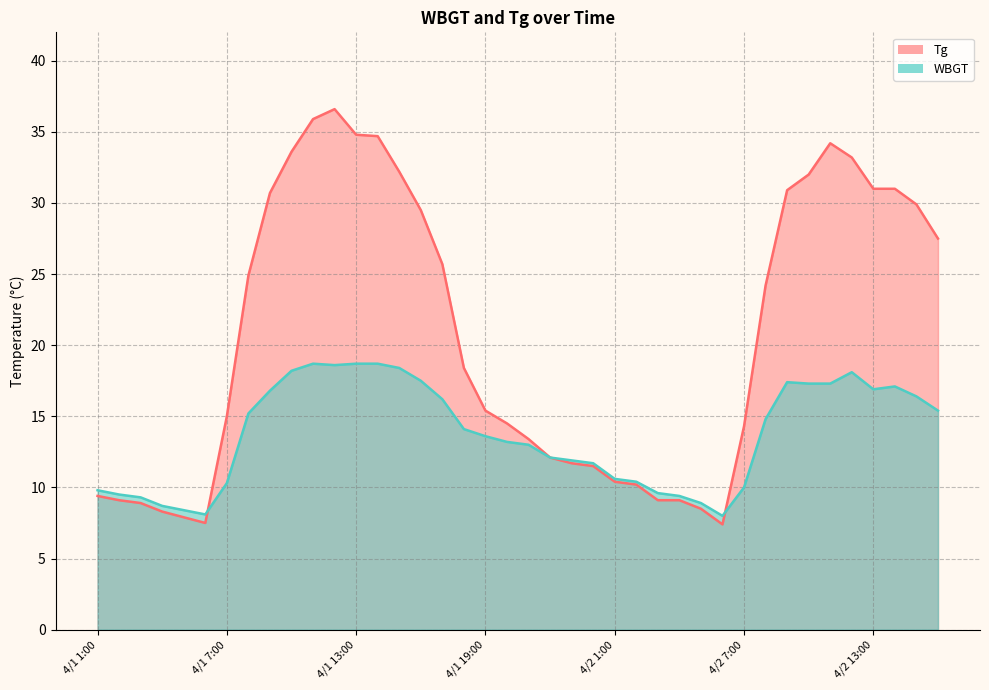

Which category has the lowest value across all series?

4/2 6:00